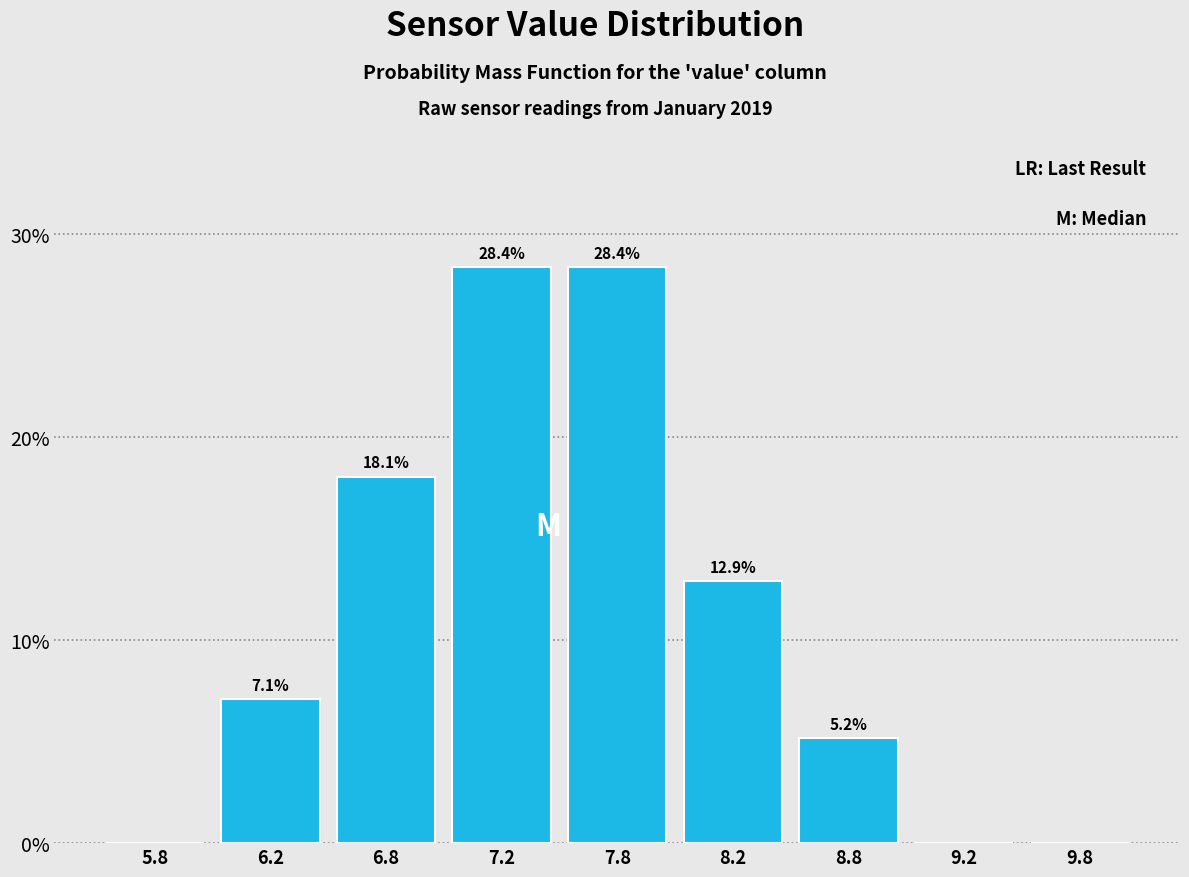

Reading left to right, list all the values displayed in this chart.

5.8=0.0	6.2=7.1	6.8=18.1	7.2=28.4	7.8=28.4	8.2=12.9	8.8=5.2	9.2=0.0	9.8=0.0